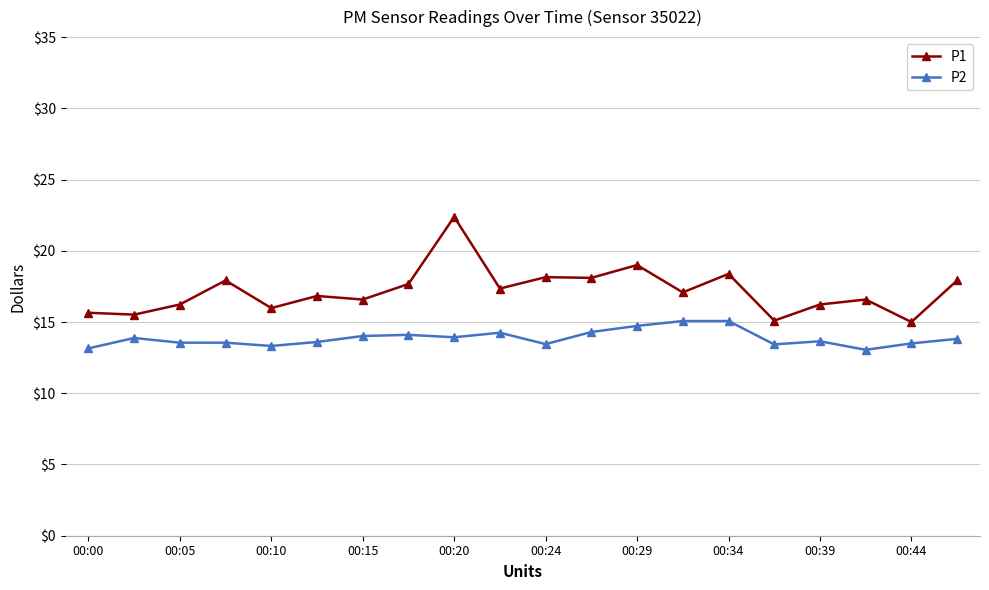

List the series in order of their peak value, lowest first.

P2, P1